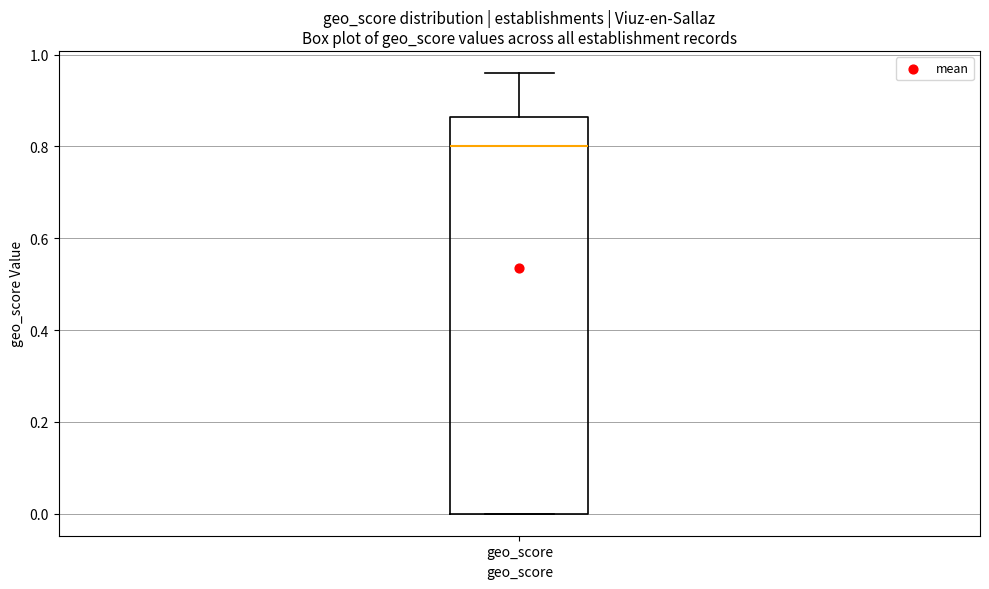

Transcribe this box plot: give where the median line is, the range the box spans, and where the two whiskers end, as read against the y-axis. The values are not printed on the chart, so give them approximately, as read against the axis.

median 0.80, box 0.00 to 0.86, whiskers 0.00 to 0.96